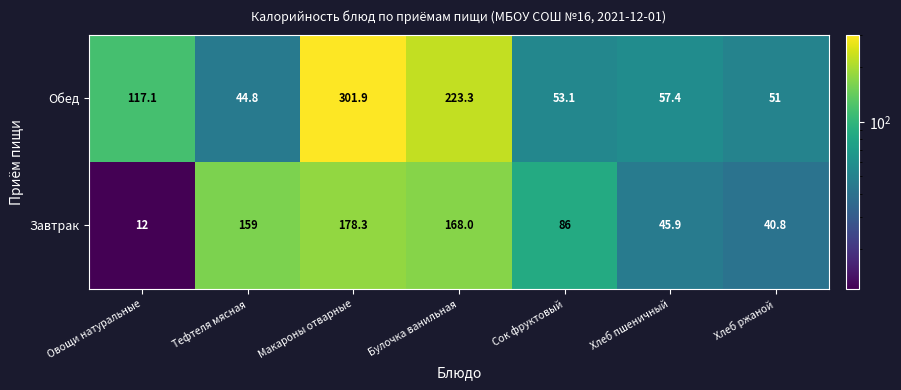

At how many categories does at least one series exceed 37?

7